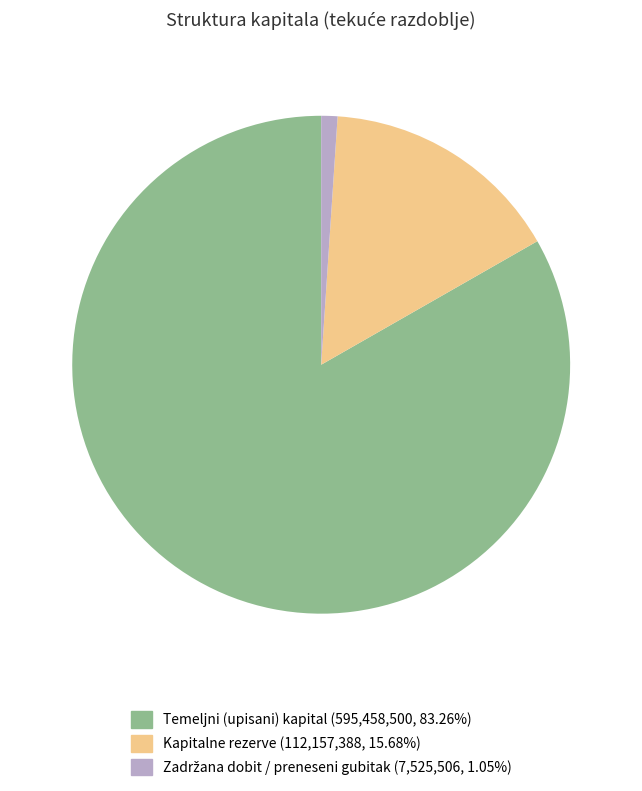

Which slice is the largest?

Temeljni (upisani) kapital